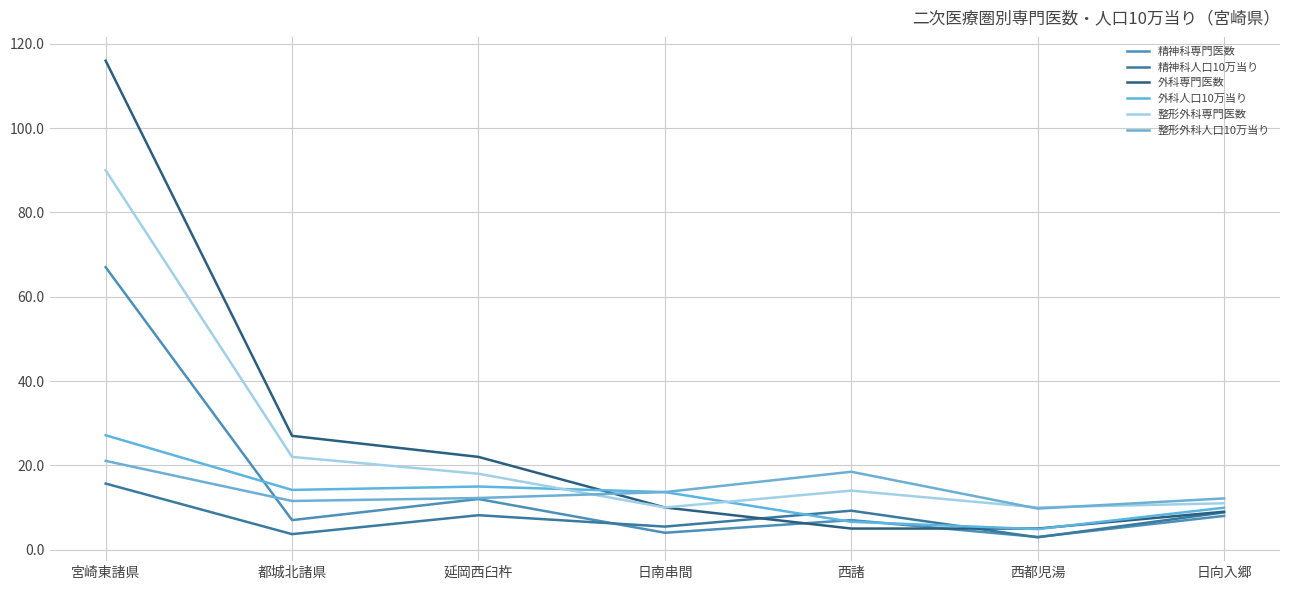

What is the label of the 4th point from the right?

日南串間